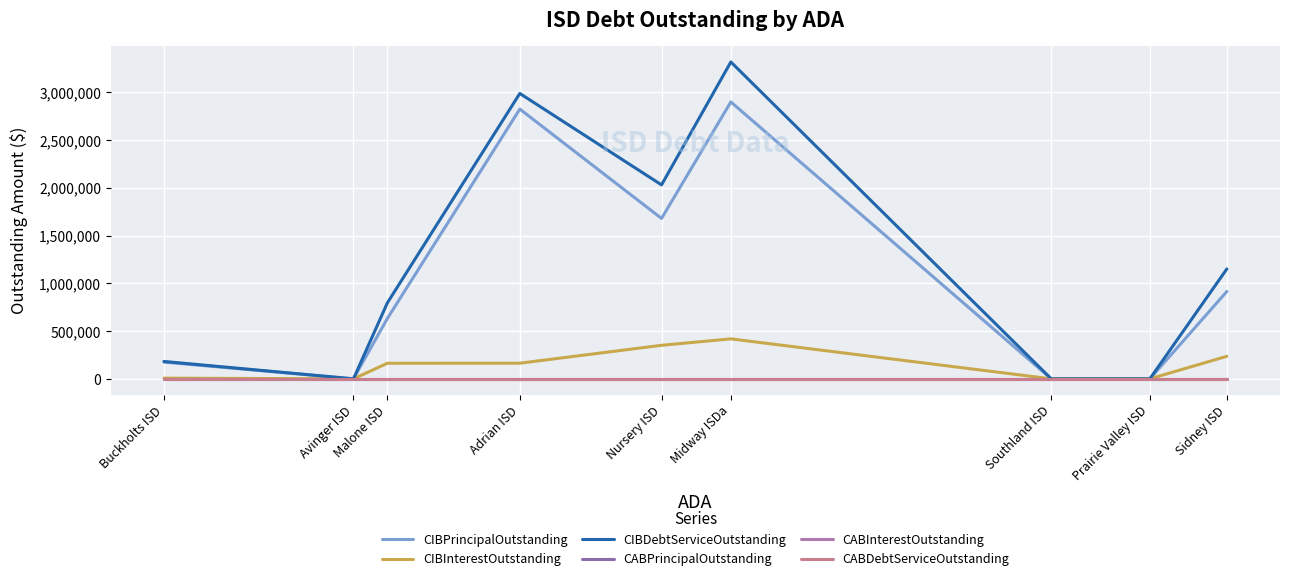

Between Sidney ISD and Avinger ISD, which is larger?

Sidney ISD